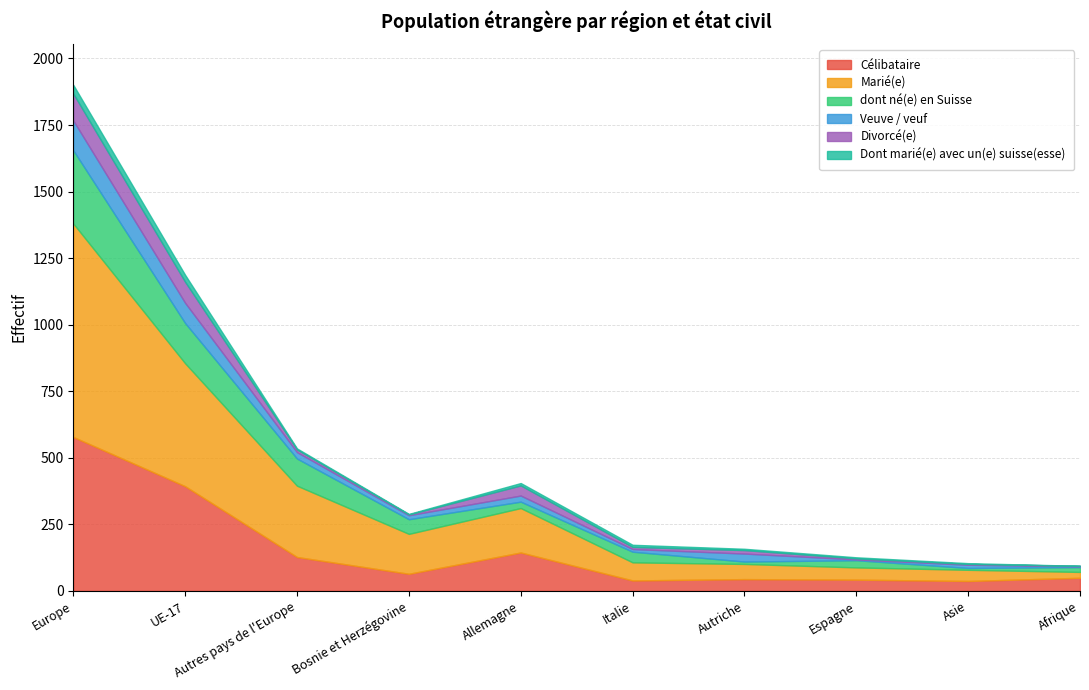

What is the highest value of the Dont marié(e) avec un(e) suisse(esse) series?

33